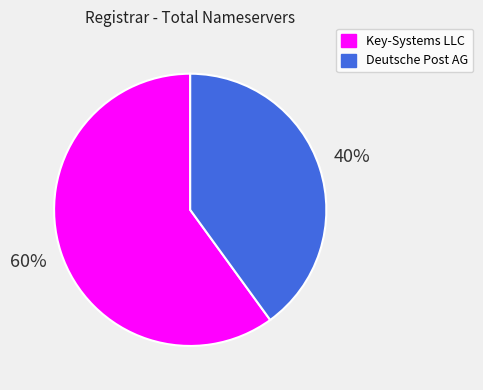

Is Key-Systems LLC the majority of the pie?

Yes